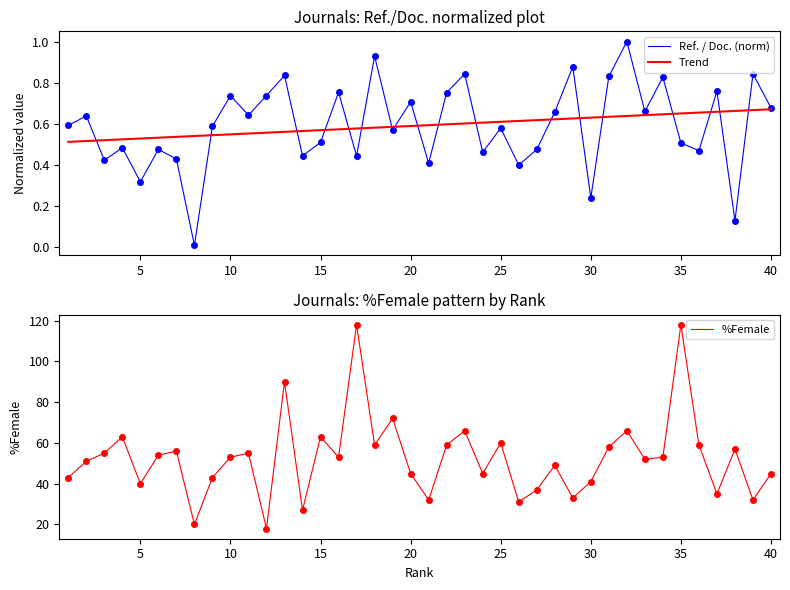

What is the lowest value of the %Female series?

18